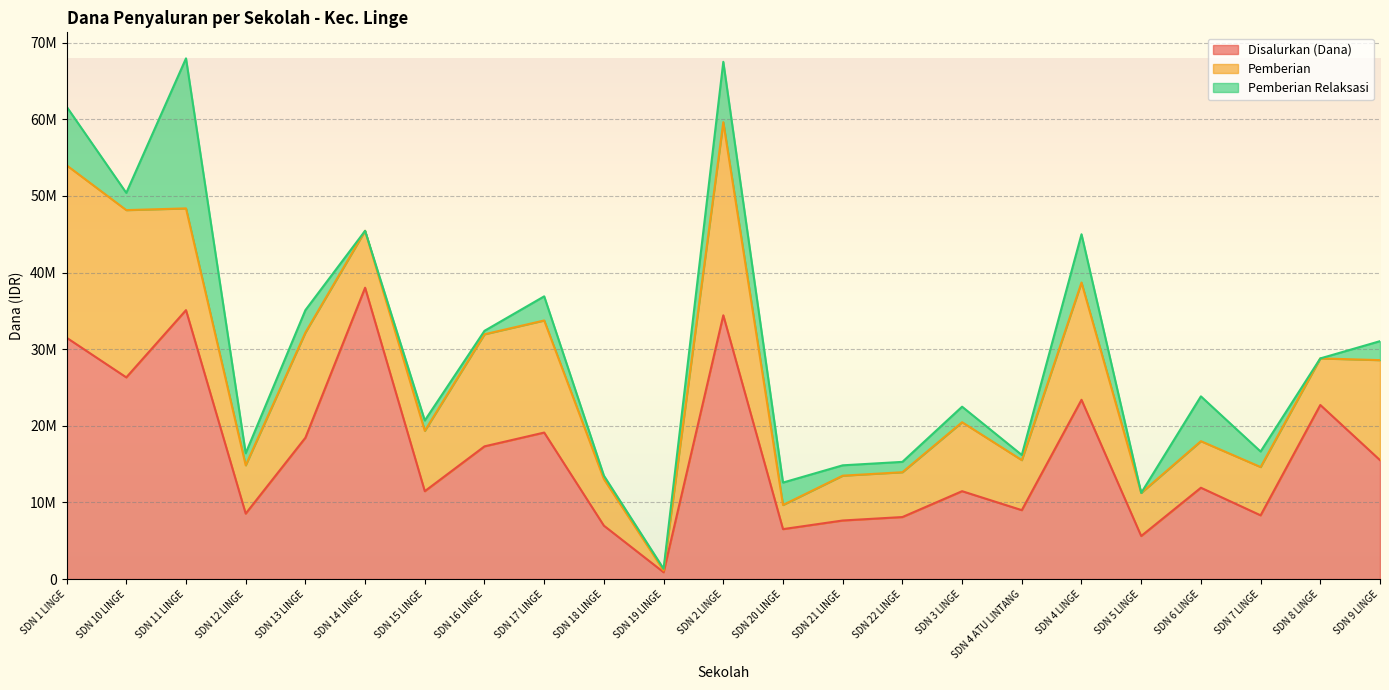

List the labels in order of Disalurkan (Dana) value, smallest first.

SDN 19 LINGE, SDN 5 LINGE, SDN 20 LINGE, SDN 18 LINGE, SDN 21 LINGE, SDN 22 LINGE, SDN 7 LINGE, SDN 12 LINGE, SDN 4 ATU LINTANG, SDN 15 LINGE, SDN 3 LINGE, SDN 6 LINGE, SDN 9 LINGE, SDN 16 LINGE, SDN 13 LINGE, SDN 17 LINGE, SDN 8 LINGE, SDN 4 LINGE, SDN 10 LINGE, SDN 1 LINGE, SDN 2 LINGE, SDN 11 LINGE, SDN 14 LINGE